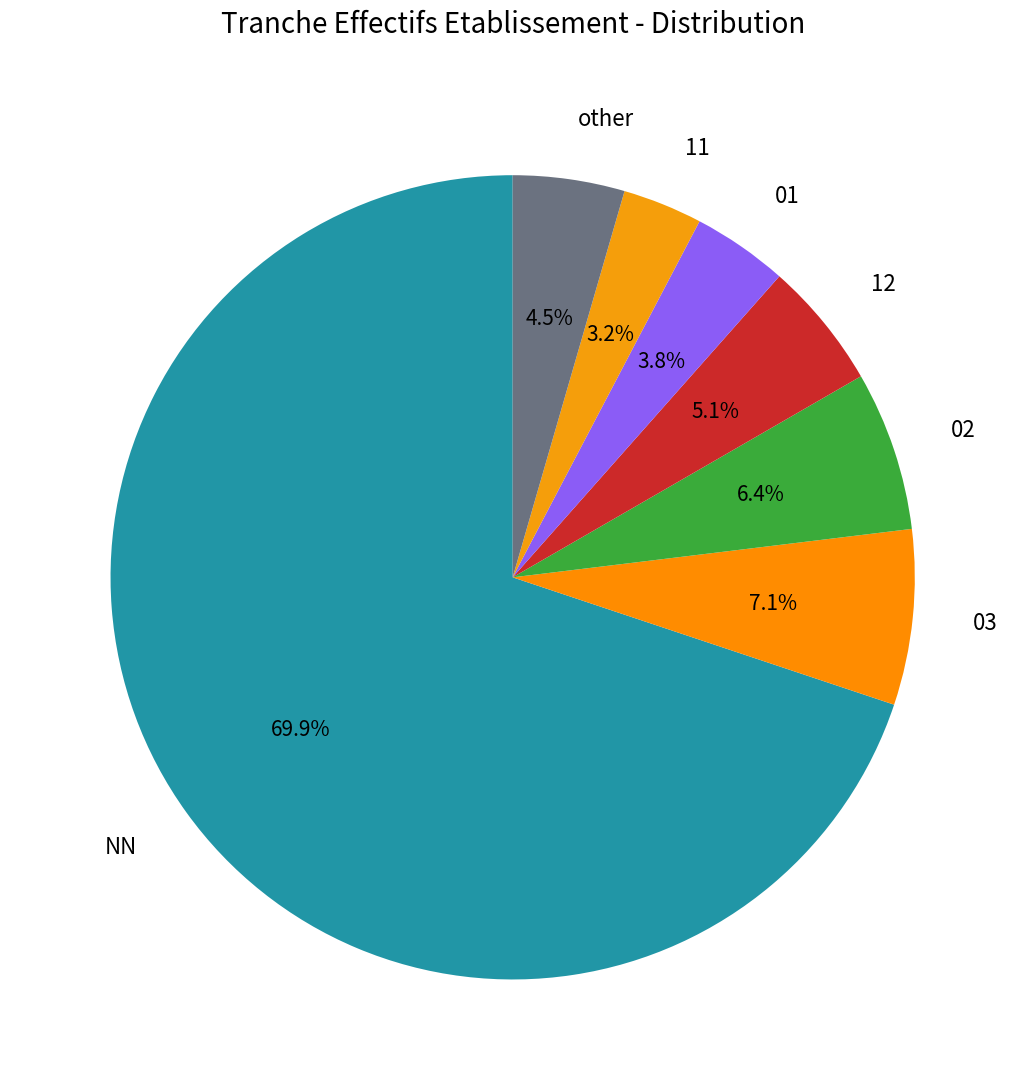

To the nearest percent, what percentage of the pie is NN?

70%